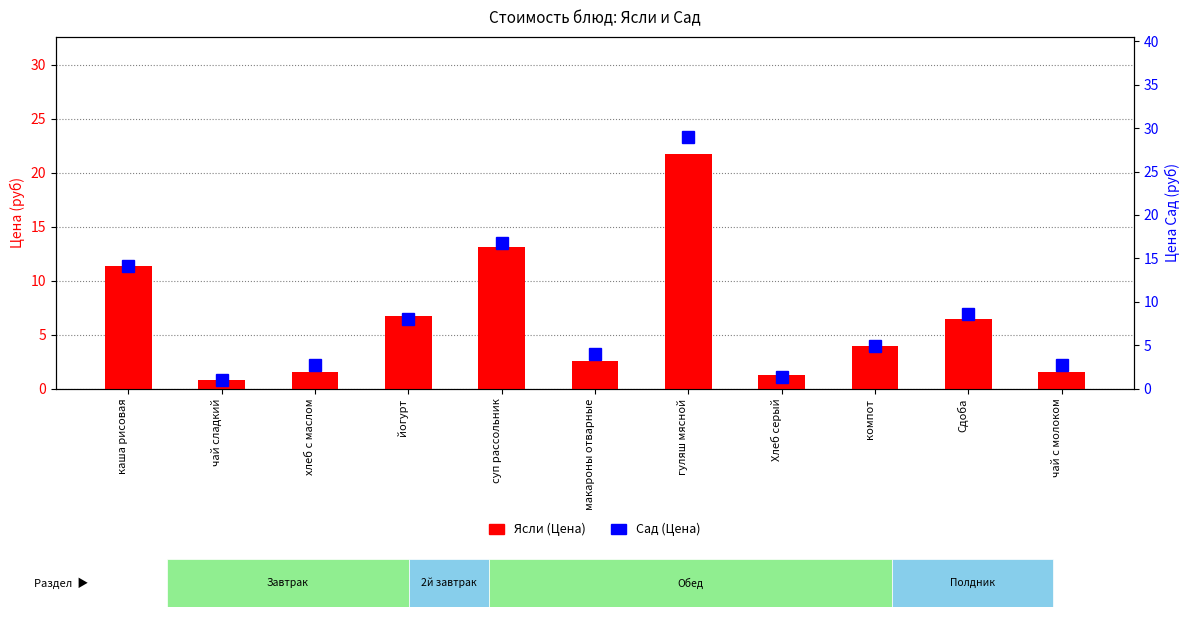

Is the value of Сад (Цена) at хлеб с маслом greater than the value of Ясли (Цена) at каша рисовая?

No